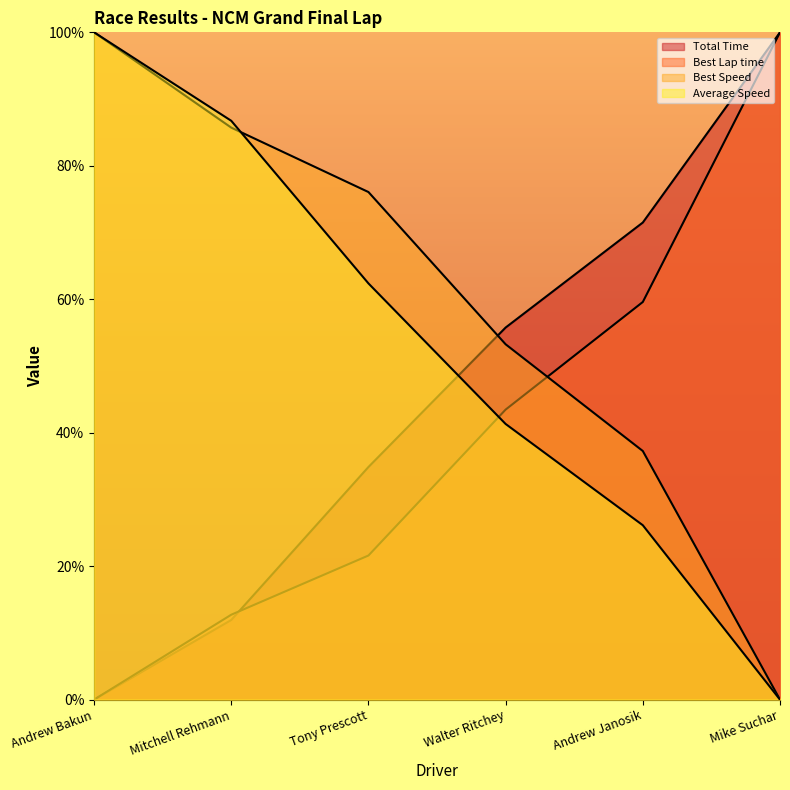

Between Mitchell Rehmann and Walter Ritchey, which series saw the biggest shift?

Average Speed